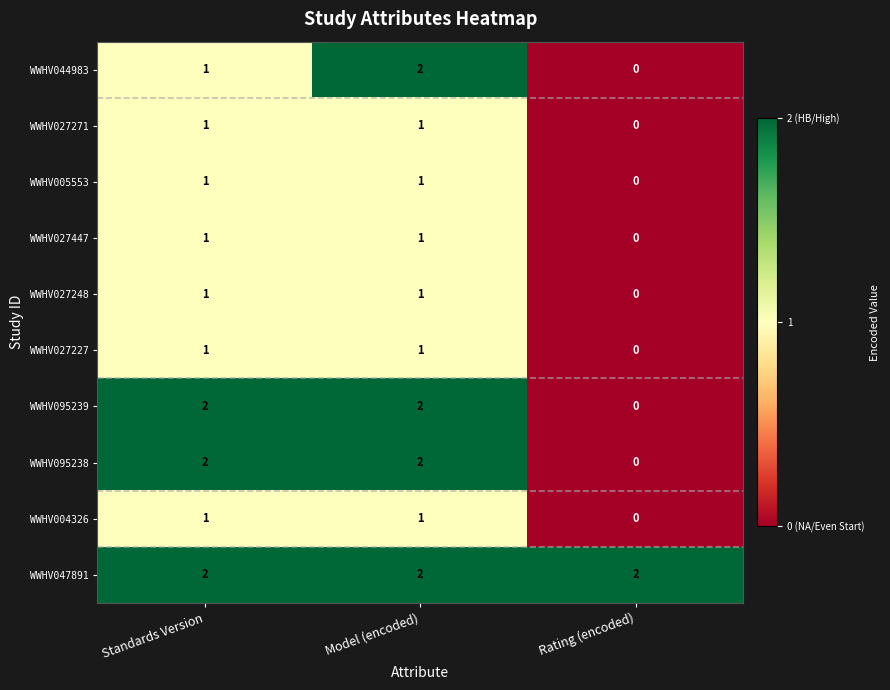

Count the number of categories in the chart.

3